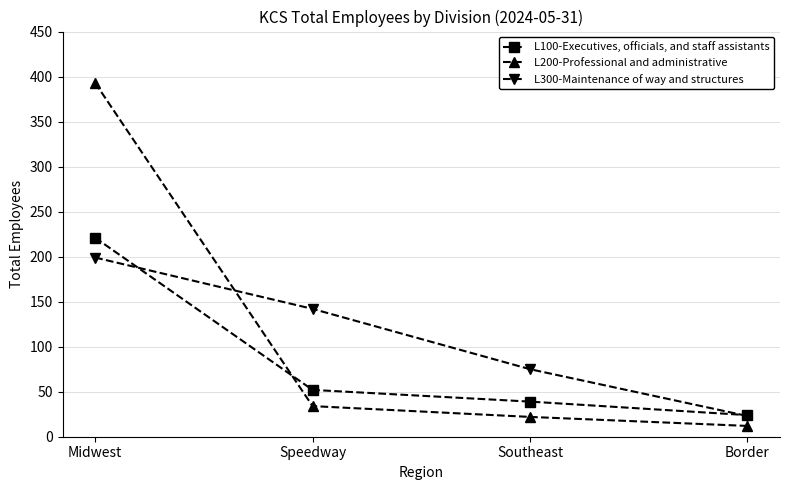

How many L300-Maintenance of way and structures values are between 75 and 199?

3